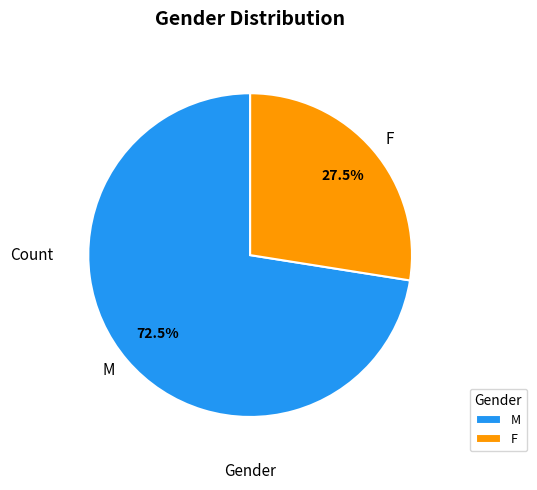

Does F represent more than half of the total?

No